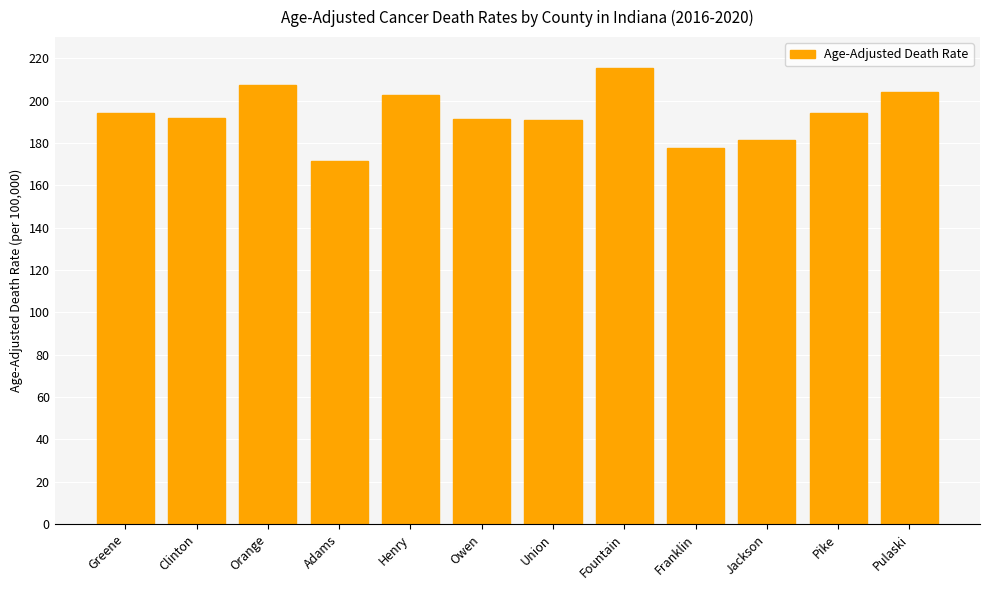

What is the average value?

193.5